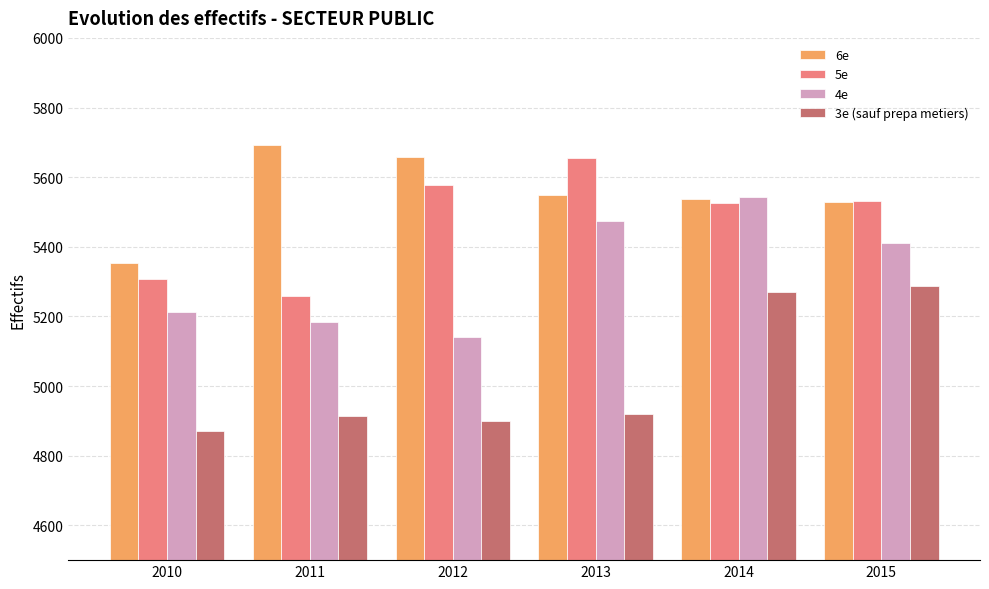

What are all the series names shown in the legend?

6e, 5e, 4e, 3e (sauf prepa metiers)